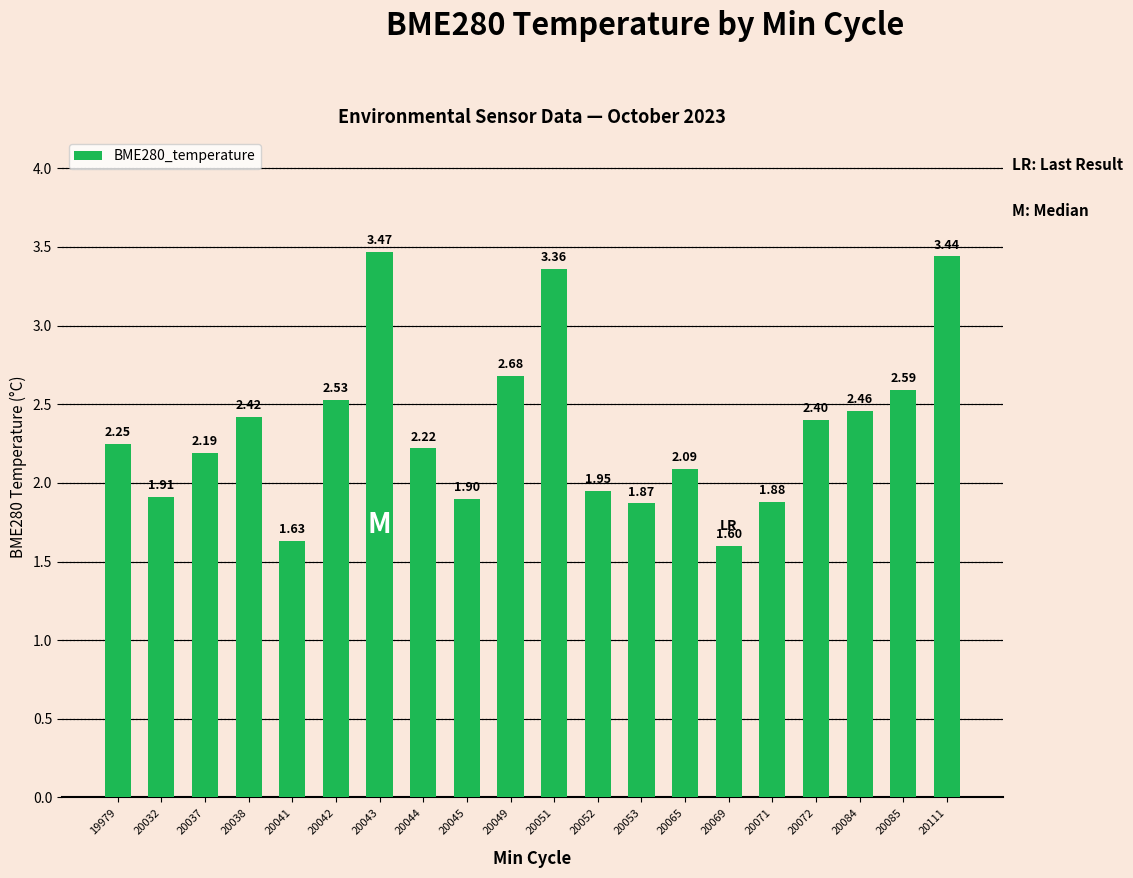

What is the sum of all values?

46.8